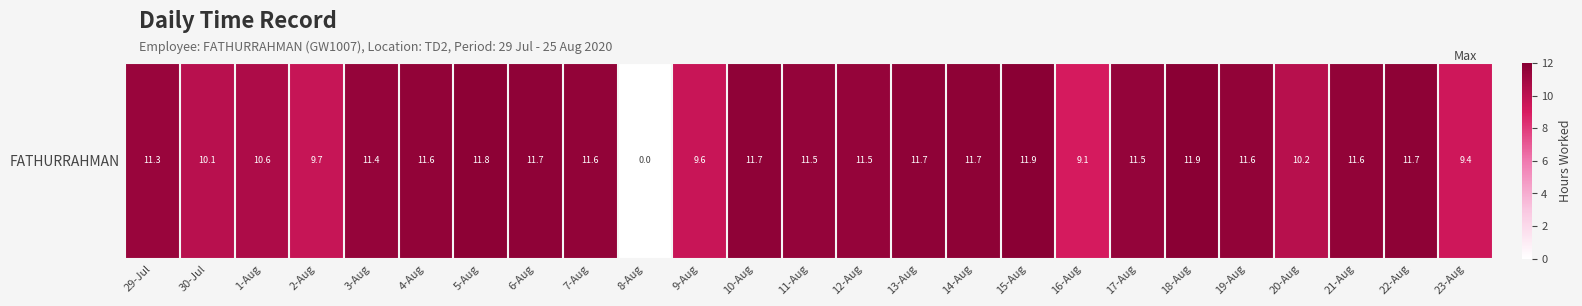

What is the average value?

10.7